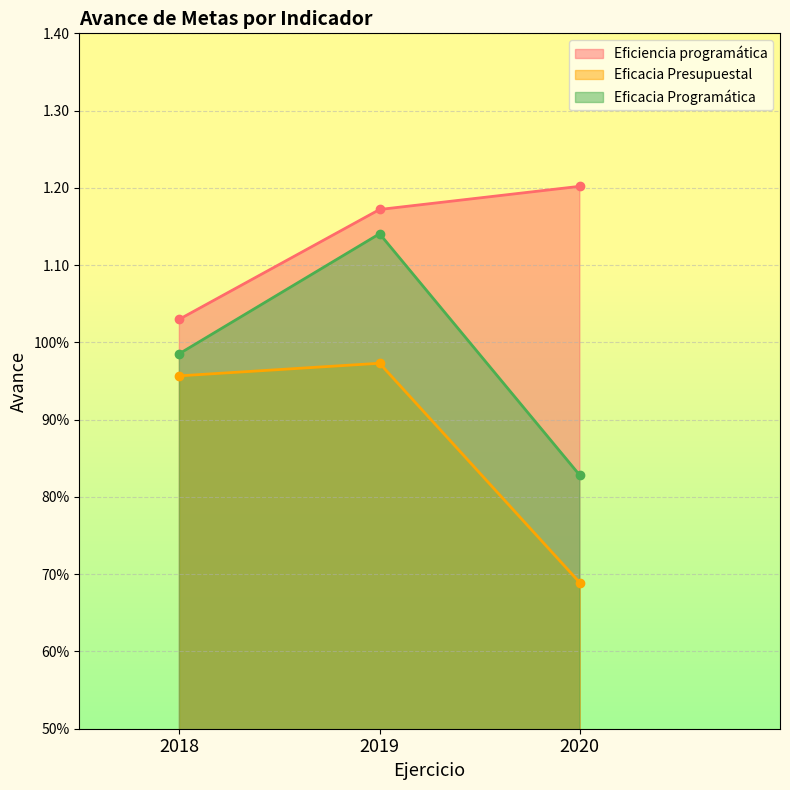

Which category has the lowest value across all series?

2020